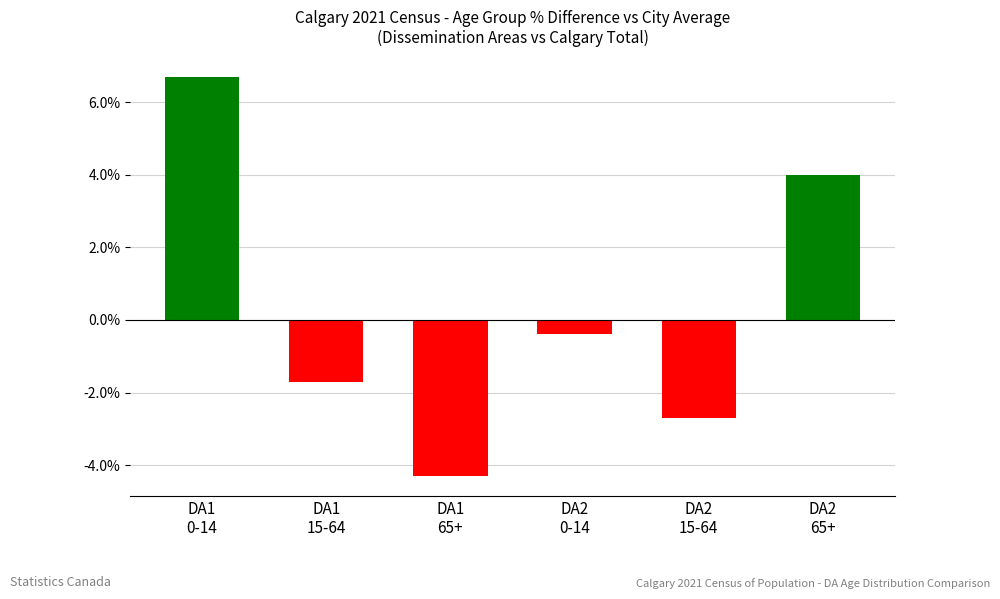

At which label does the data first exceed 0?

DA1
0-14